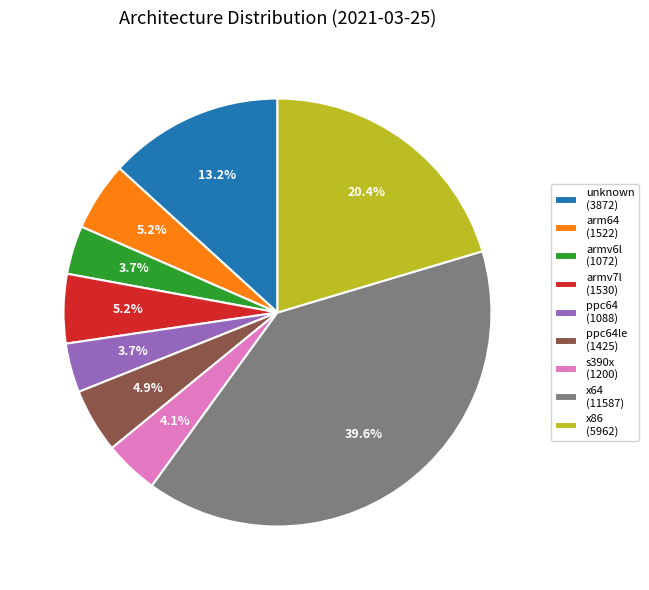

To the nearest percent, what is the difference between the largest and smallest slice percentages?

36%